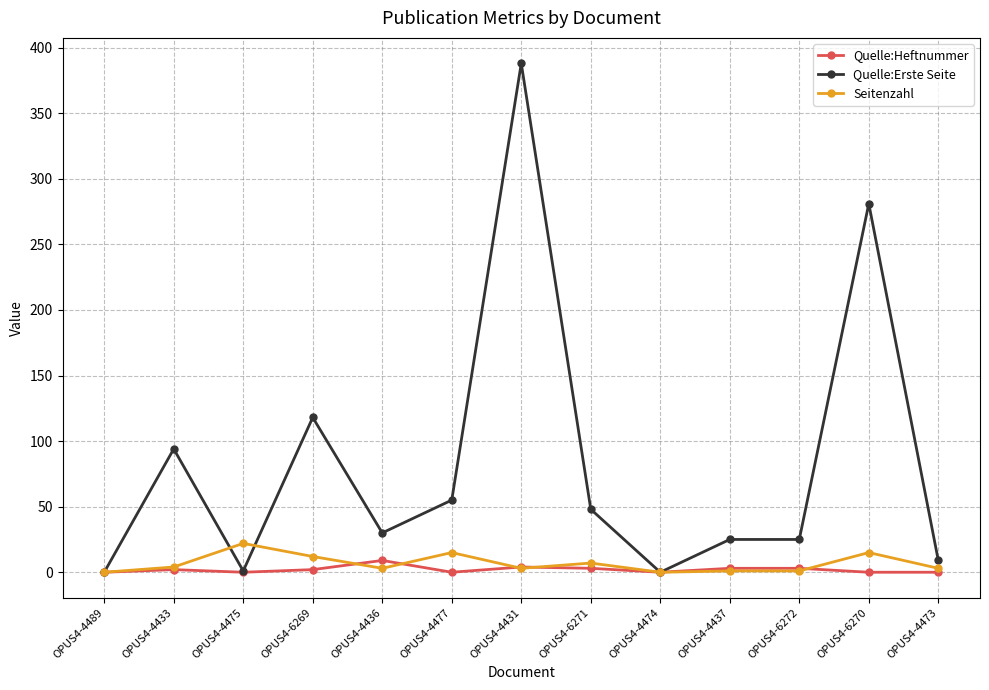

At how many categories does at least one series exceed 178?

2